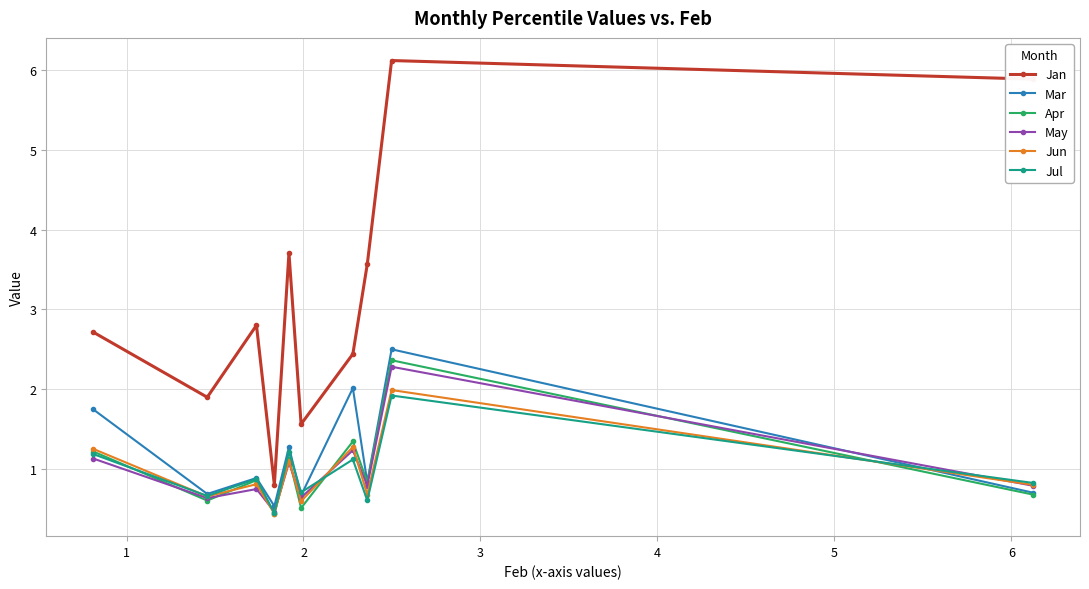

True or false: Jul and Jun intersect in this chart.

True